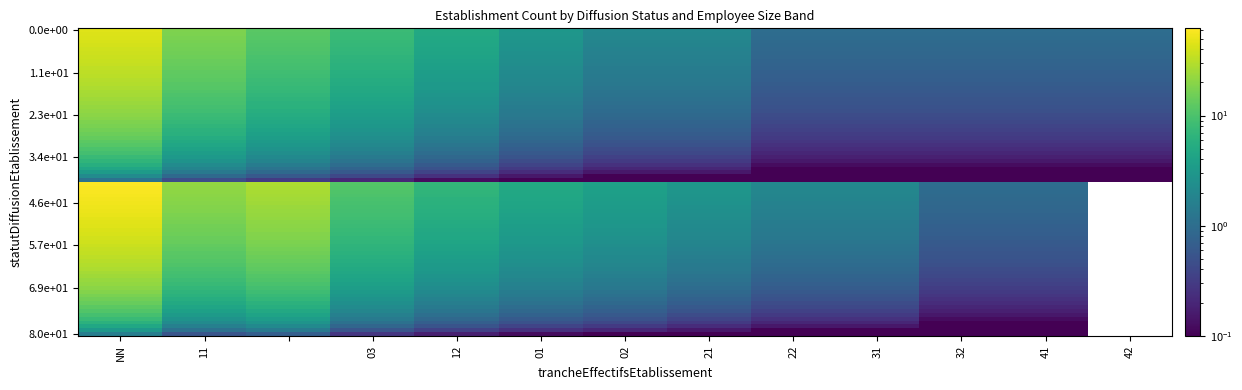

At which category is the sum across all series the highest?

NN